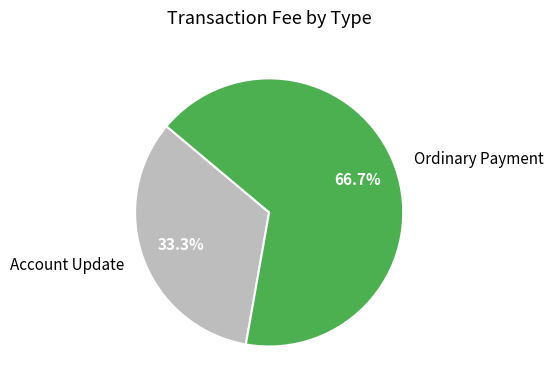

Is there any slice that represents more than half of the pie?

Yes